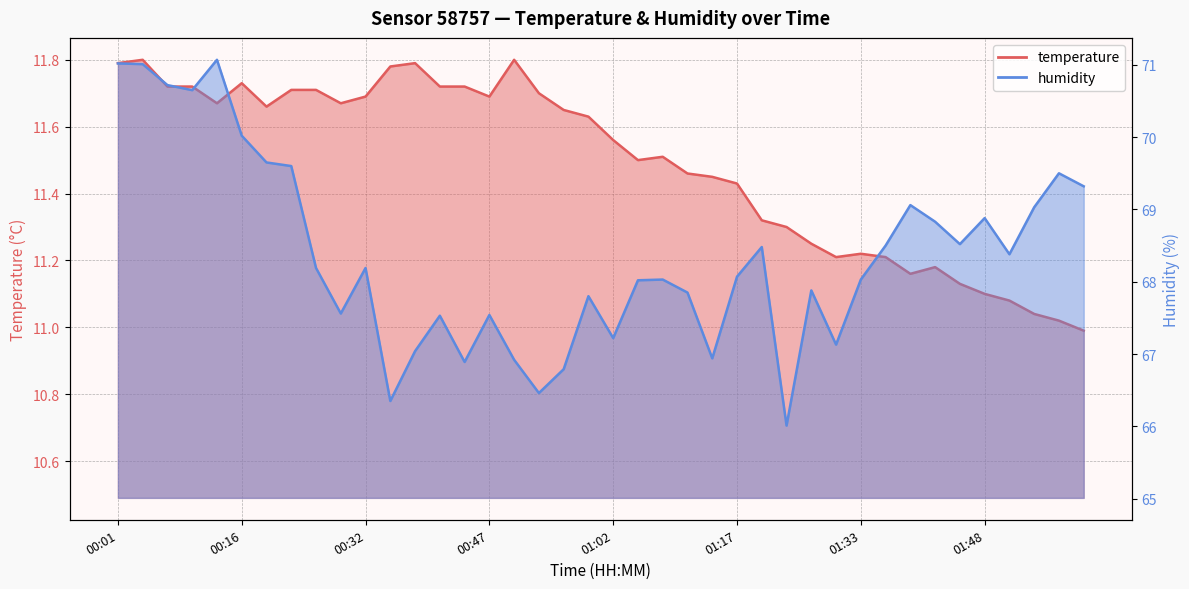

What is the label of the 23rd point from the right?

00:53